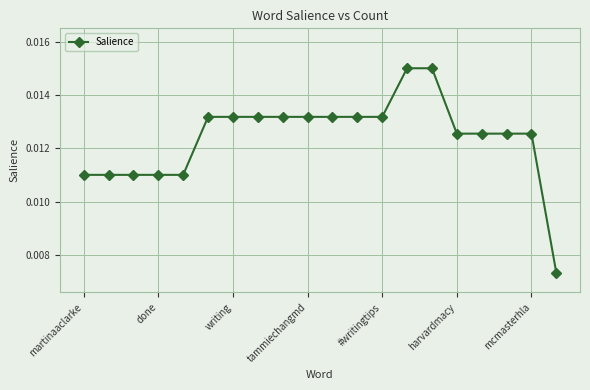

How many values are between 0 and 1?

20